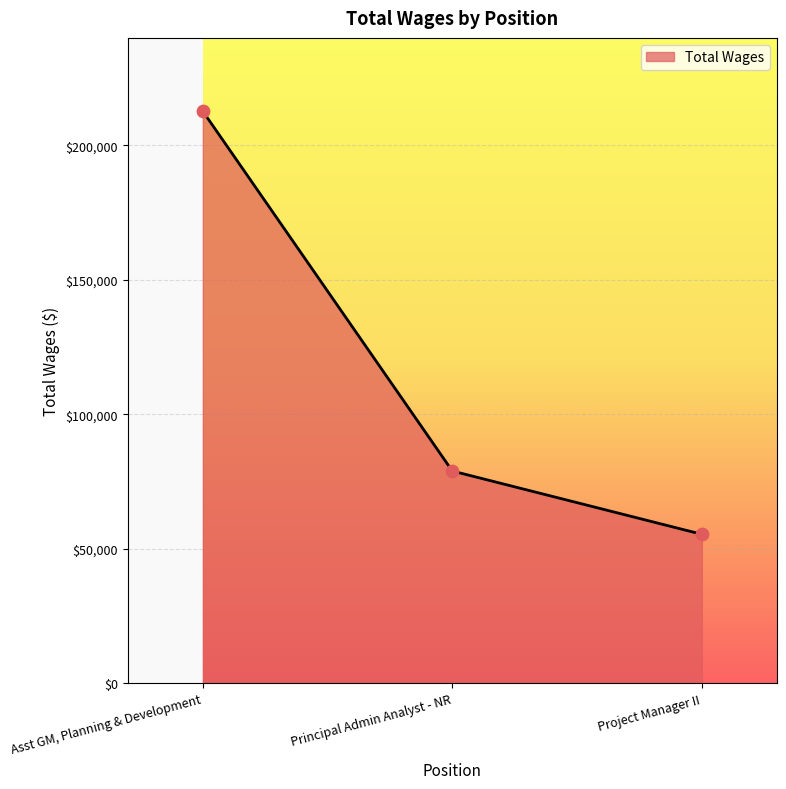

Between Project Manager II and Principal Admin Analyst - NR, which is larger?

Principal Admin Analyst - NR